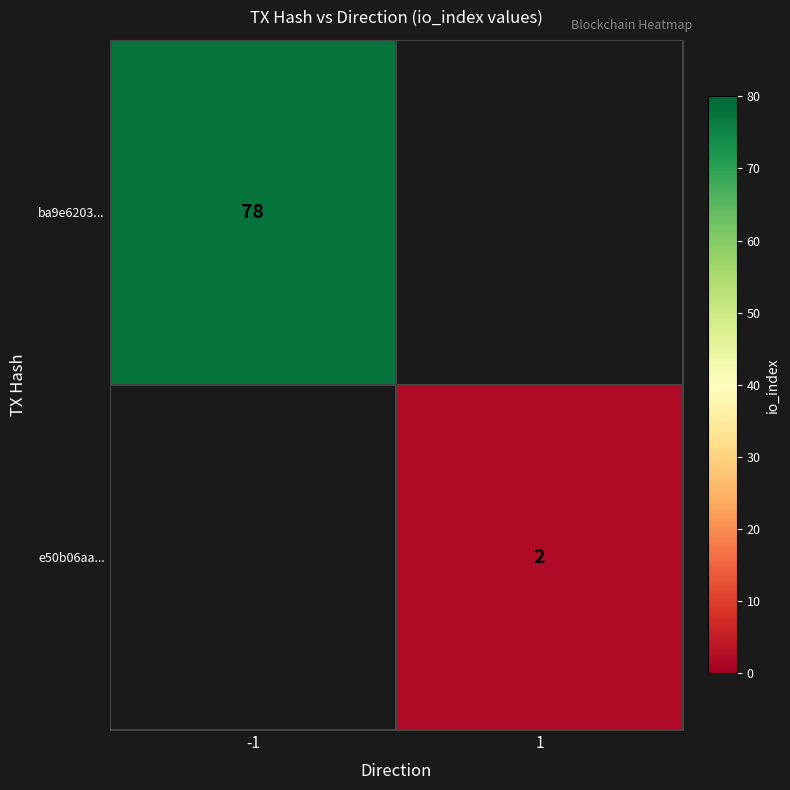

Is the value of ba9e6203... at -1 greater than the value of e50b06aa... at 1?

Yes